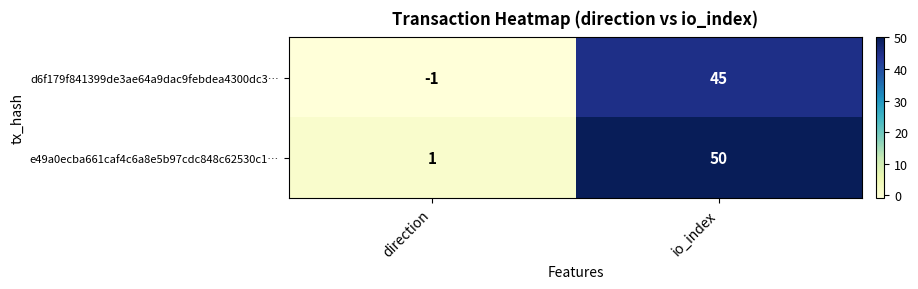

The value of d6f179f841399de3ae64a9dac9febdea4300dc3… at io_index is 45. True or false?

True